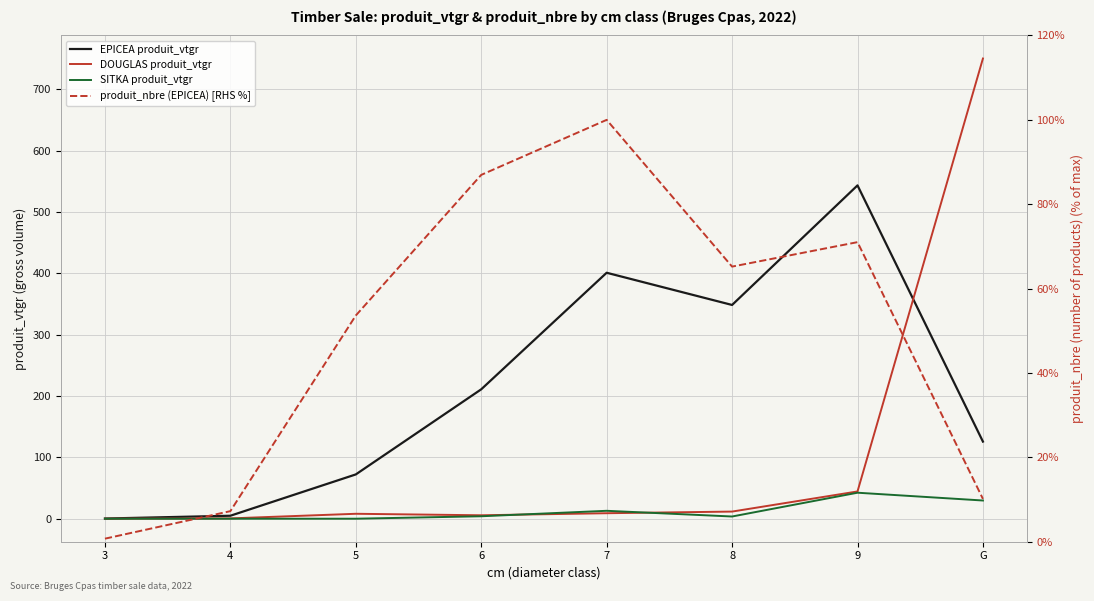

List the labels in order of produit_nbre (EPICEA) [RHS %] value, smallest first.

3, 4, G, 5, 8, 9, 6, 7